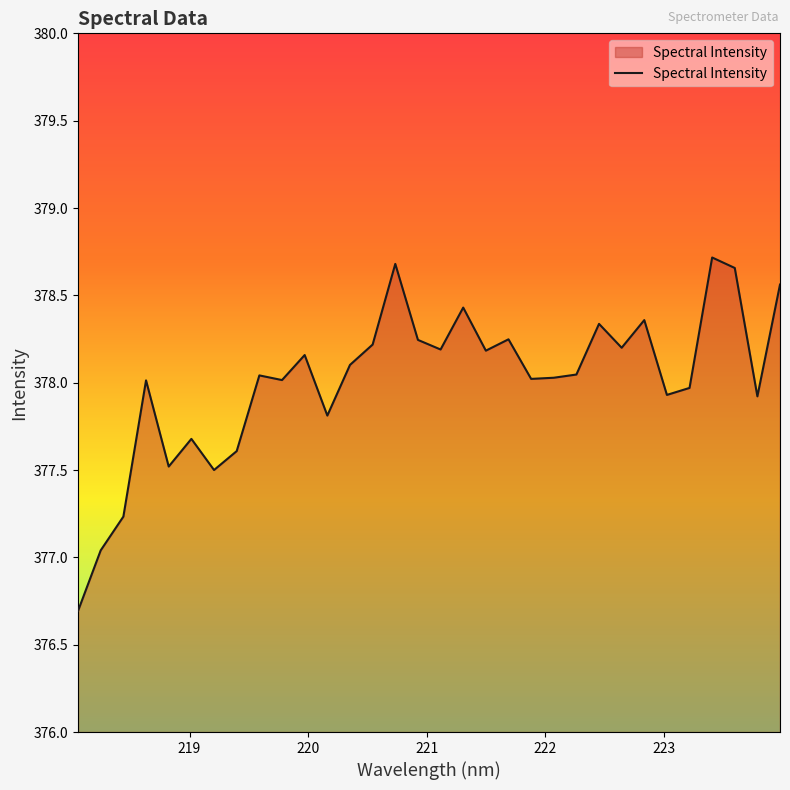

What is the smallest value displayed?

376.7